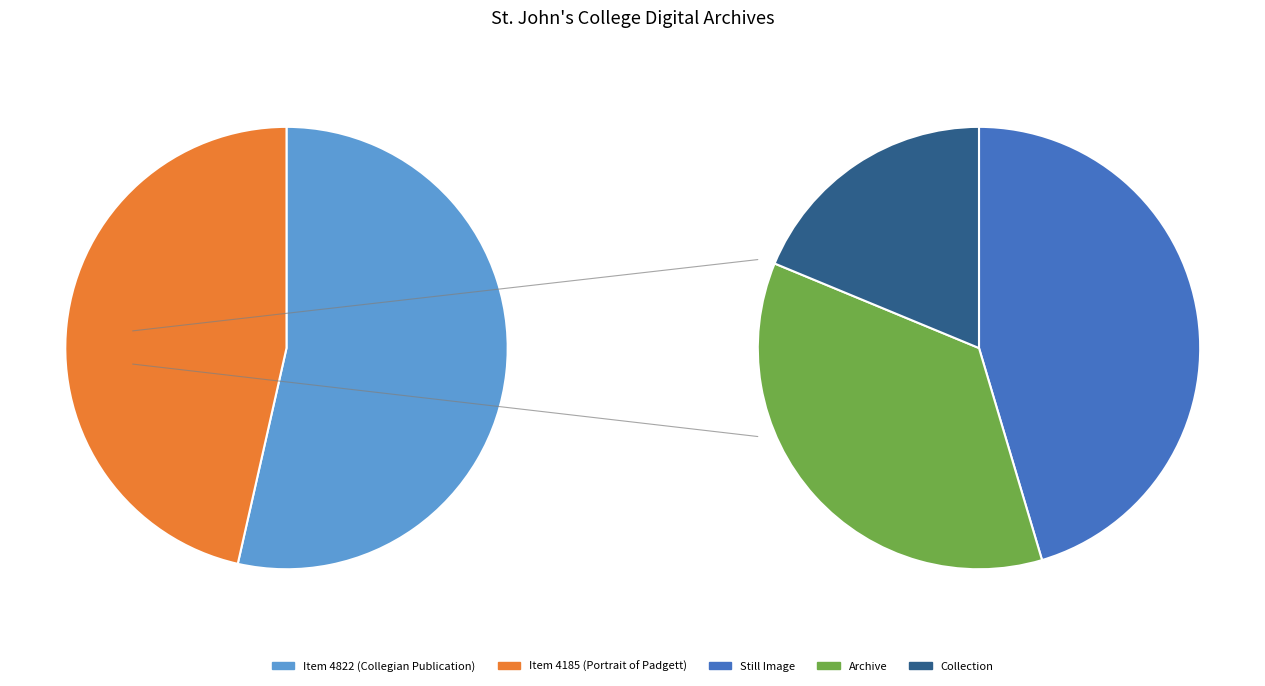

To the nearest percent, what is the combined percentage of Photographic Archive—Annapolis (Item 4185) and Photographic Archive—Annapolis (Item 4822)?

100%